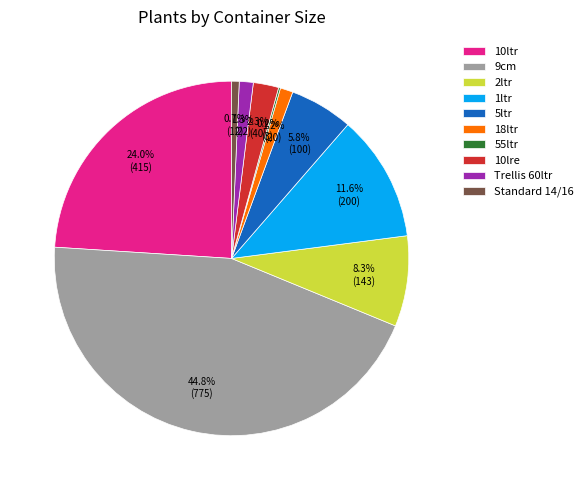

To the nearest percent, what is the difference between the largest and smallest slice percentages?

45%